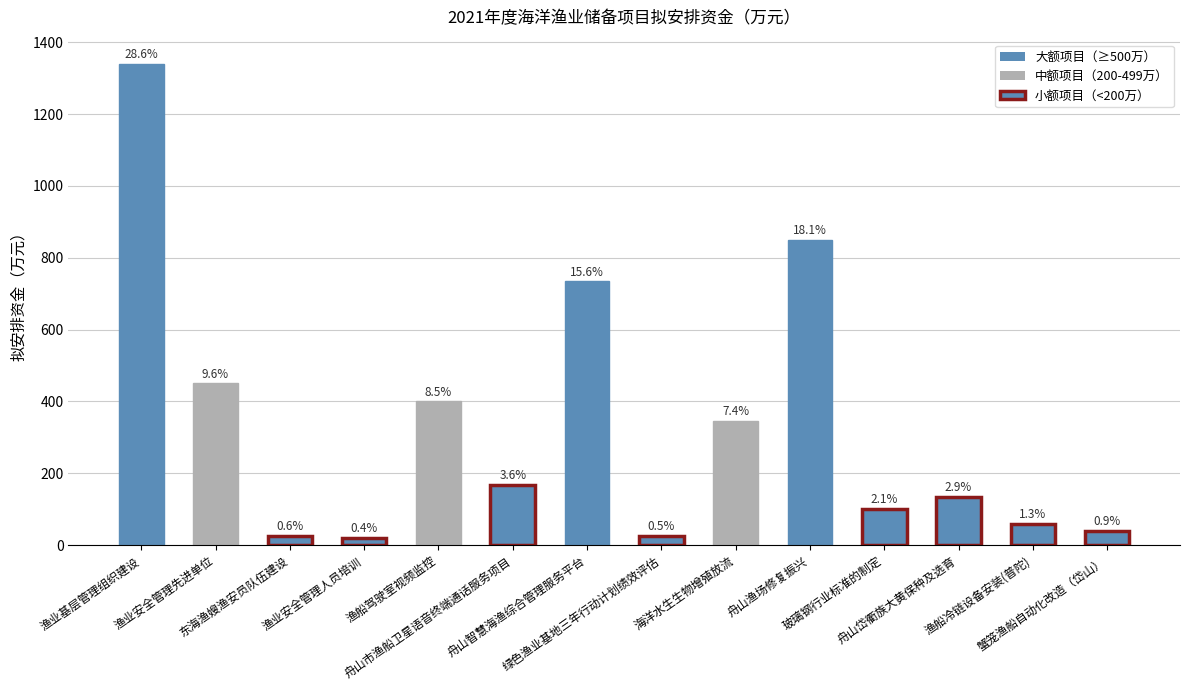

Are the bars grouped side by side (vs. stacked)?

No